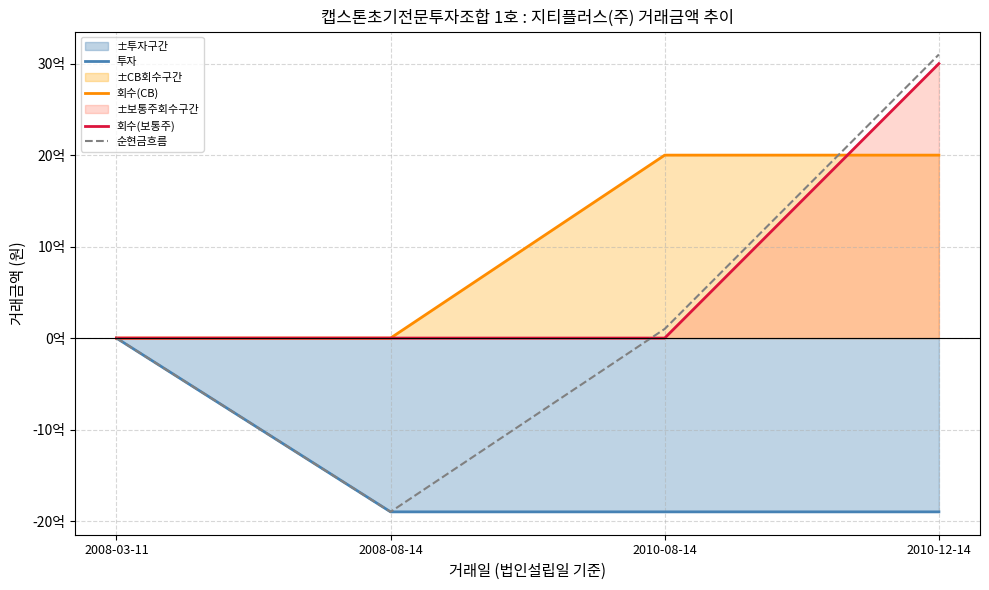

Between 2008-08-14 and 2008-03-11, which is larger?

2008-03-11